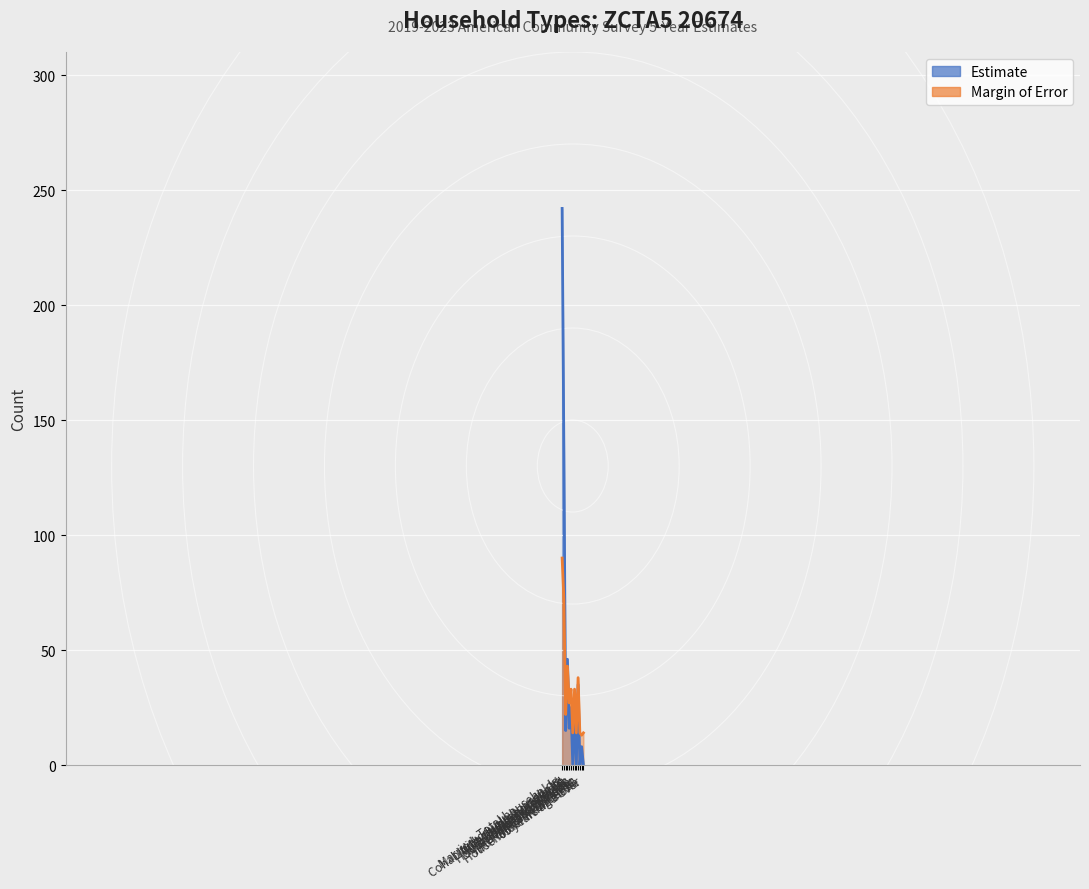

How many lines are shown in the chart?

2